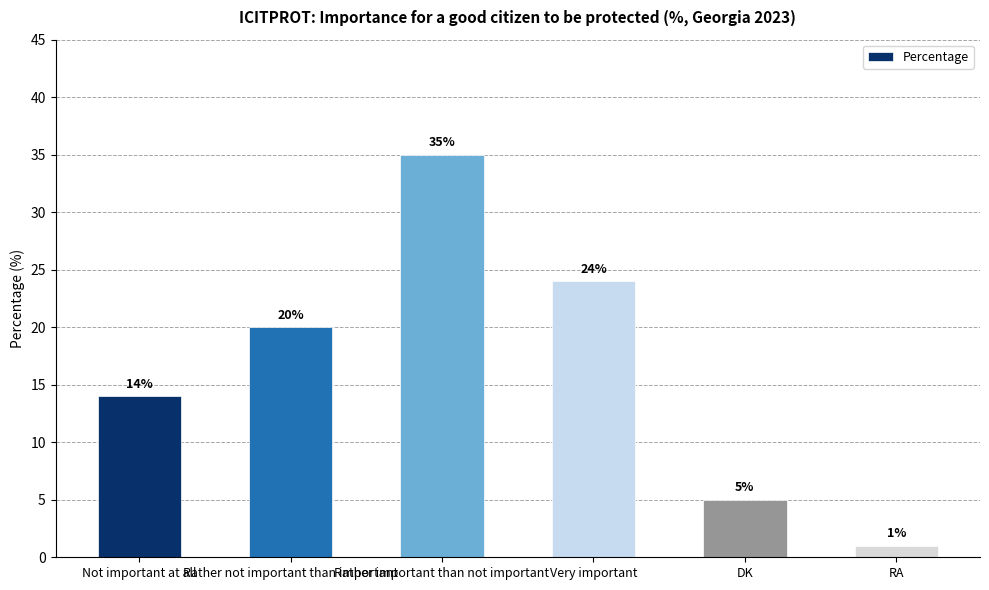

What position from the left is DK?

5